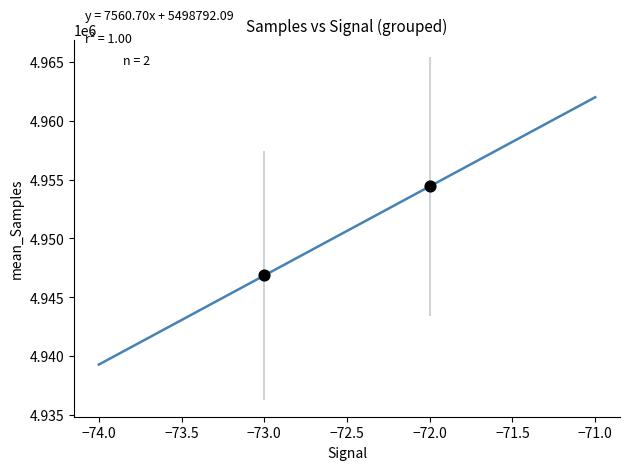

What is the average Y value?

4950641.7